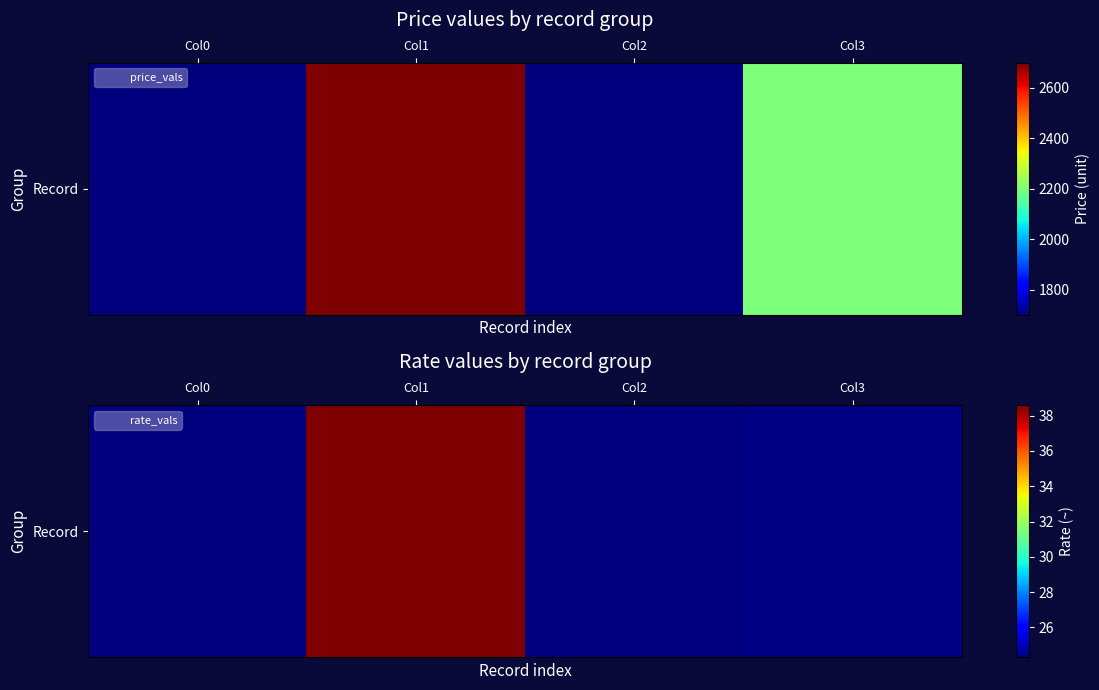

What is the sum of the values at Col3 and Col0?

48.7